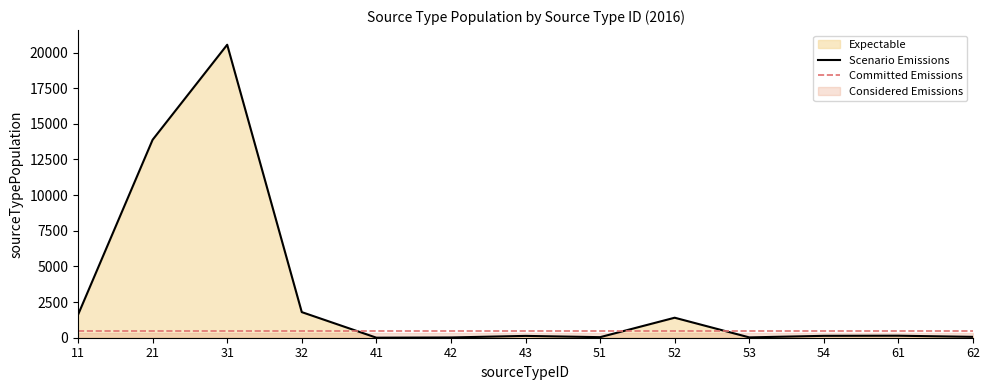

True or false: the data shows 69.3 at 51.

False